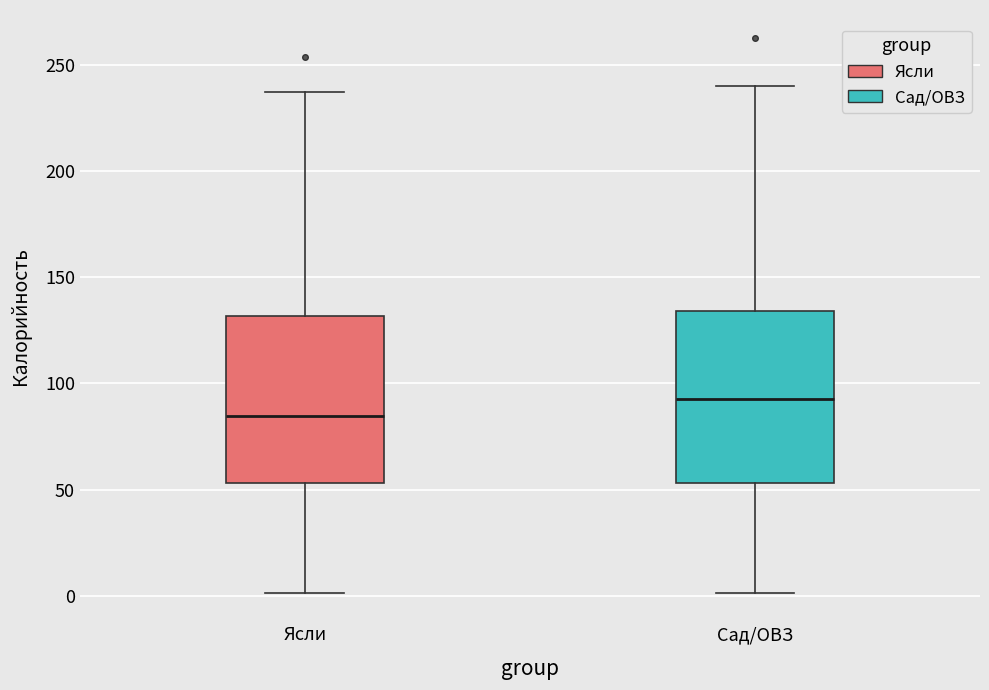

Where does the median line of the box for Ясли sit on the y-axis? The values are not printed on the chart, so give them approximately, as read against the axis.

85